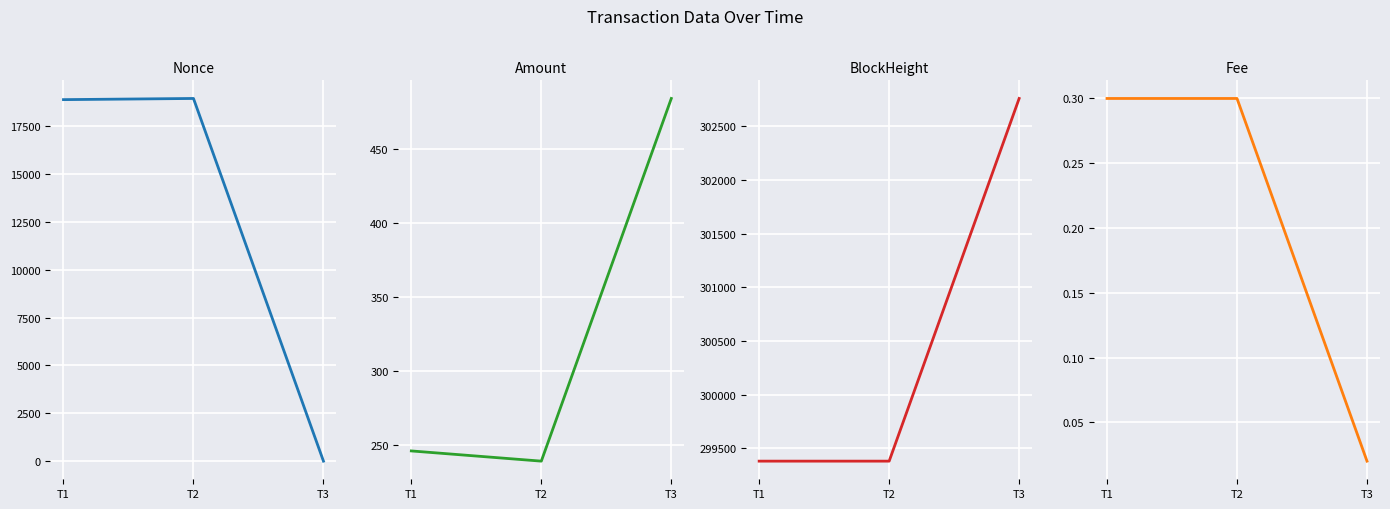

How many lines are shown in the chart?

4